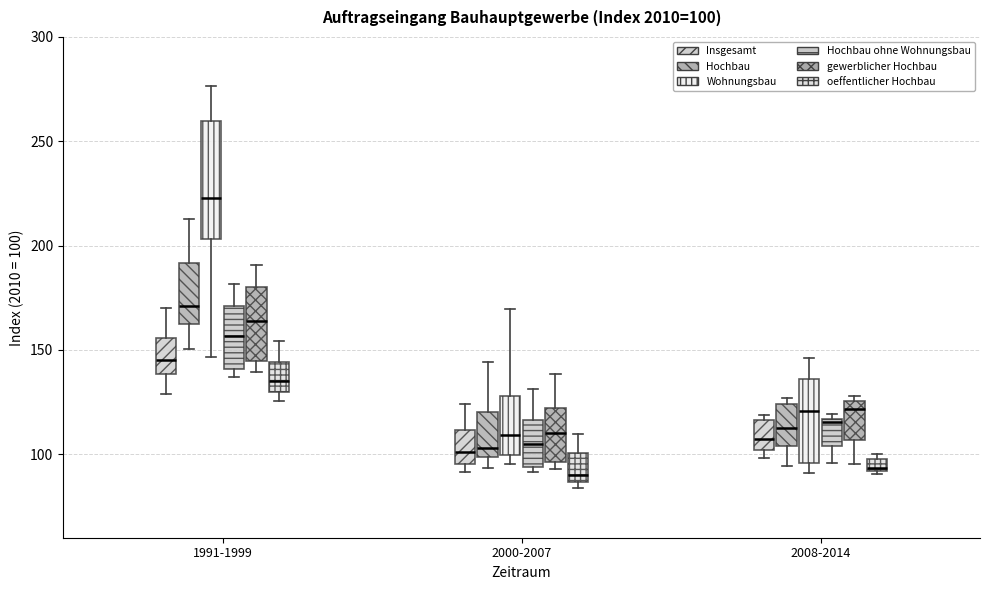

Comparing the boxes themselves (not the whiskers), which one is the tallest?

1991-1999 (Wohnungsbau)